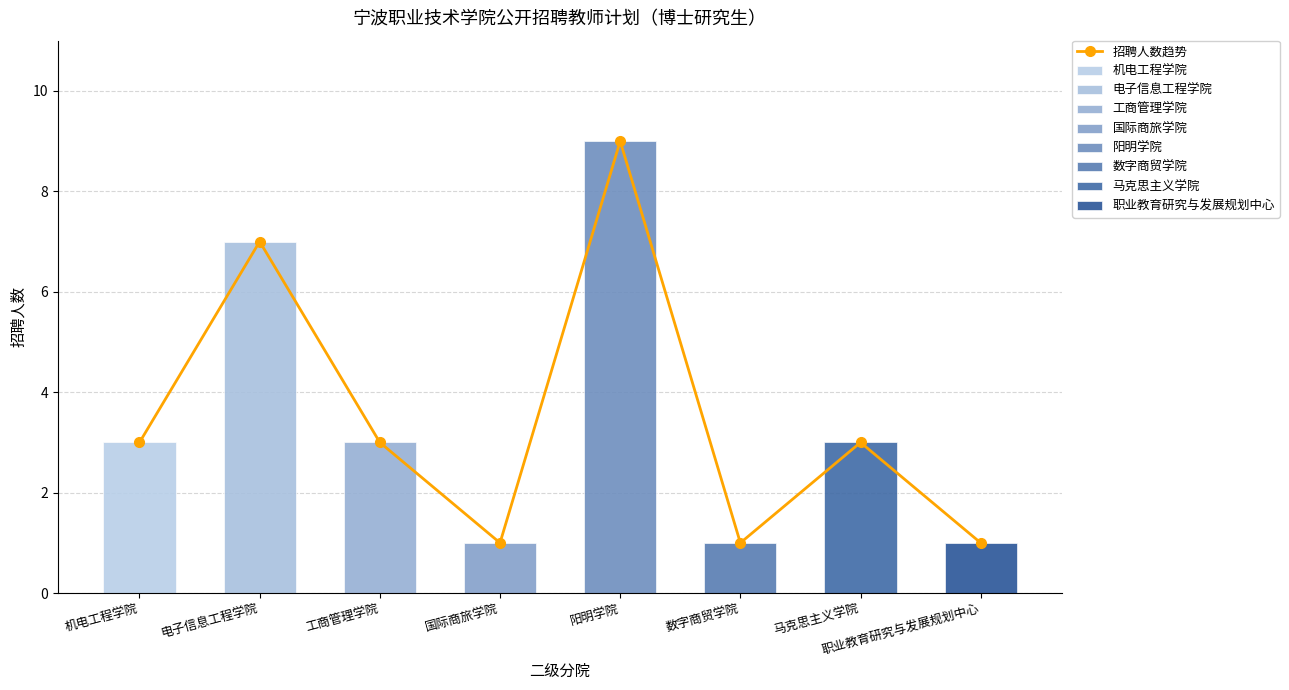

Reading left to right, extract all data points from this chart.

机电工程学院=3	电子信息工程学院=7	工商管理学院=3	国际商旅学院=1	阳明学院=9	数字商贸学院=1	马克思主义学院=3	职业教育研究与发展规划中心=1